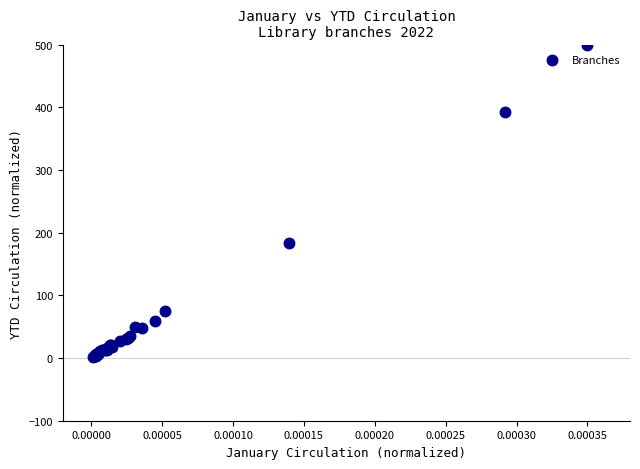

What Y value in the scatter plot is closest to 250?

182.8